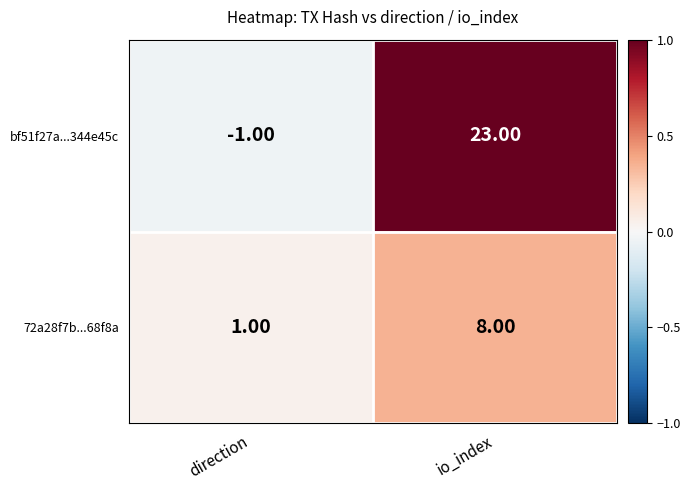

What is the average value of the bf51f27a...344e45c series?

11